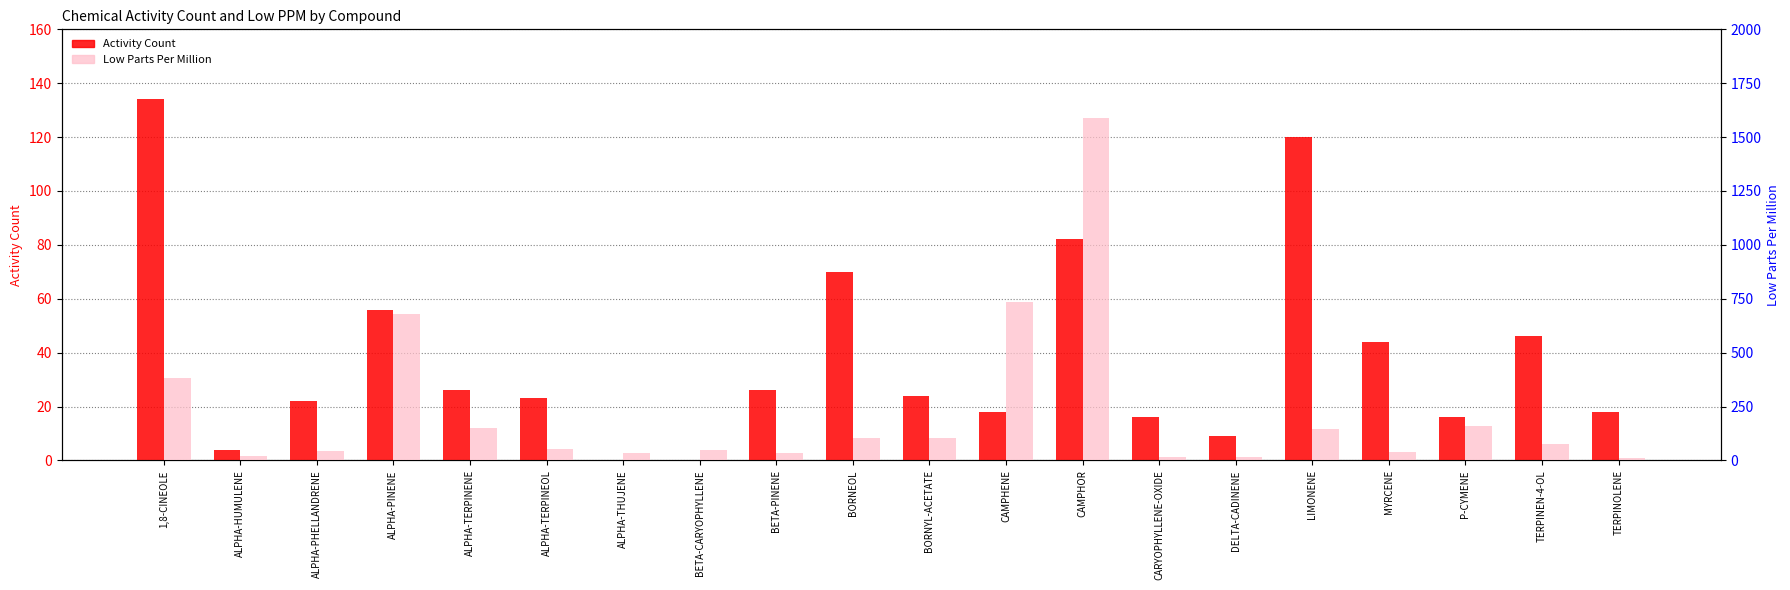

Reading left to right, transcribe all the data shown in this chart.

Activity Count: 134	4	22	56	26	23	0	0	26	70	24	18	82	16	9	120	44	16	46	18
Low Parts Per Million: 380	22	44	680	150	55	33	50	33	105	105	735	1590	16	16	145	38	160	75	11